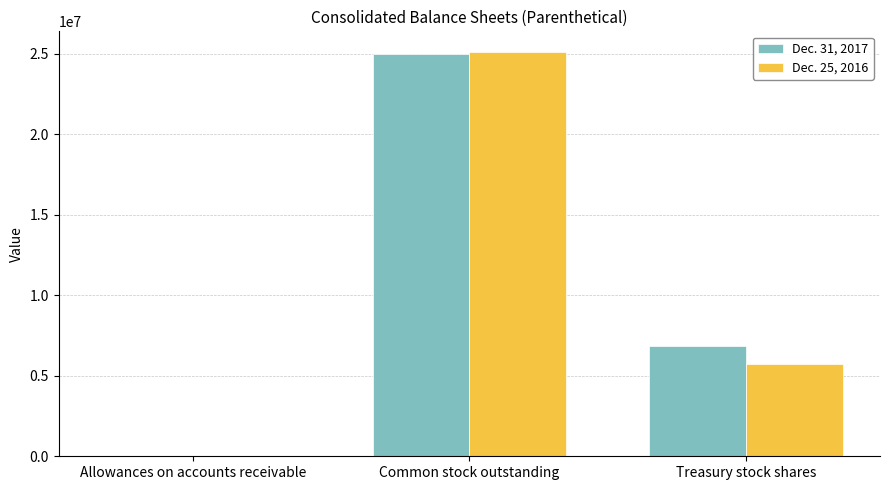

At which label is Dec. 31, 2017 closest to 12499908?

Treasury stock shares